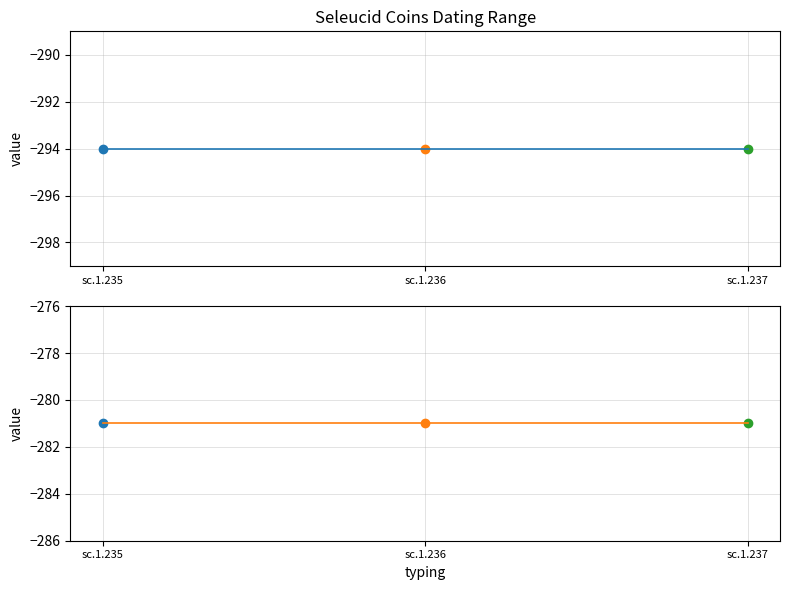

The Până în/la (datare) series shows -503 at sc.1.235. True or false?

False